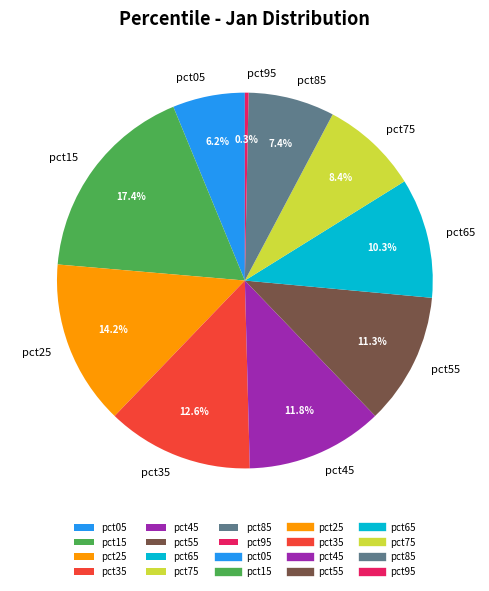

Is it true that pct45 is 12% of the pie?

True